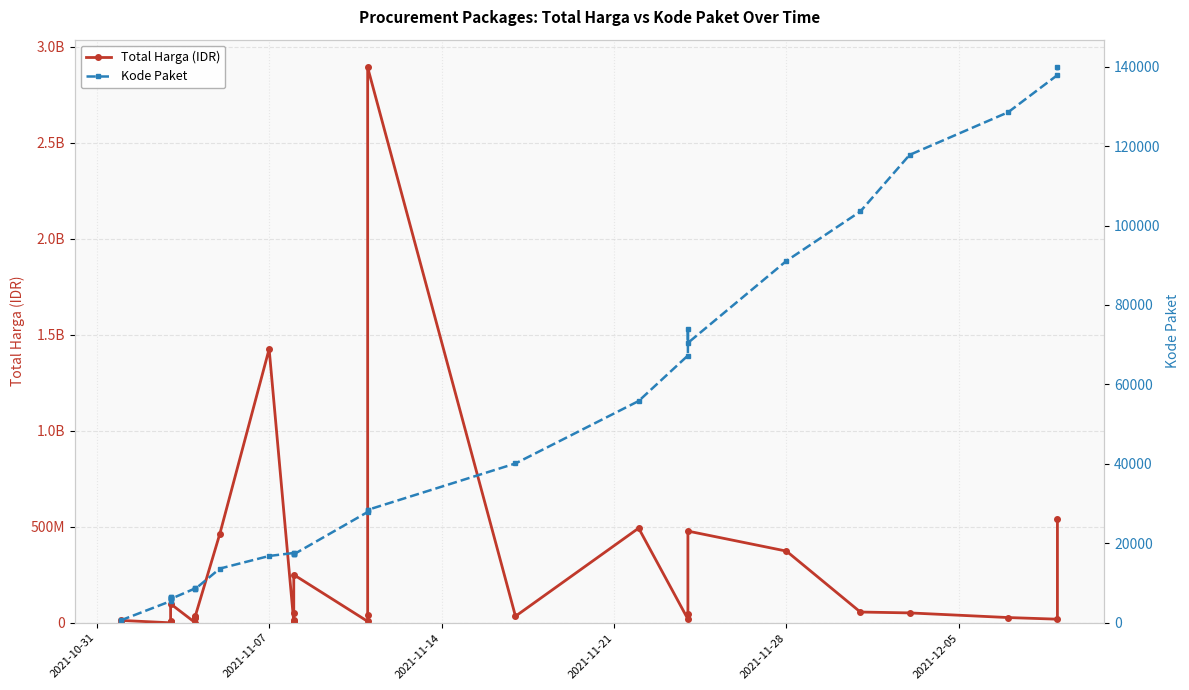

What is the minimum value for Total Harga (IDR)?

78000